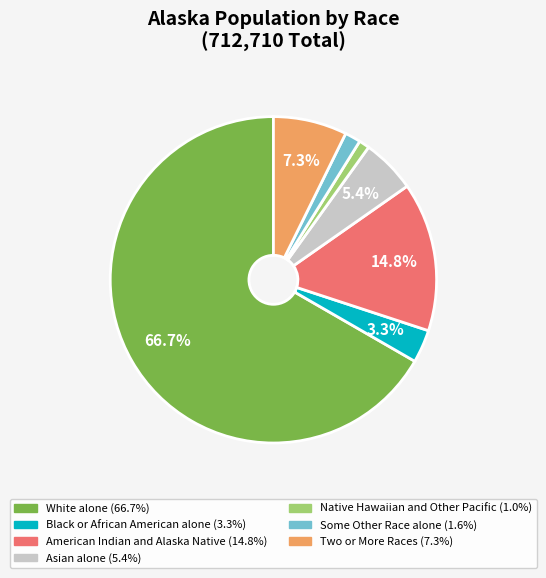

Which category accounts for the majority?

White alone